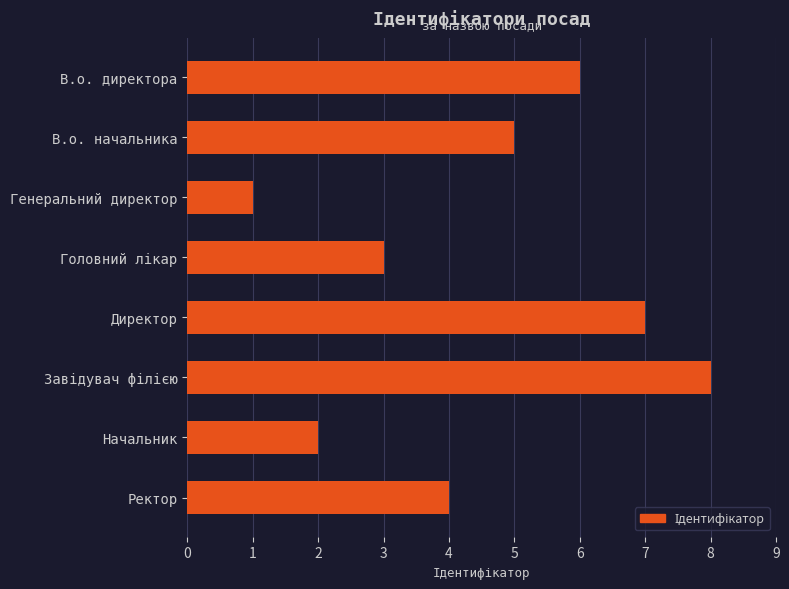

Are the bars grouped side by side (vs. stacked)?

No